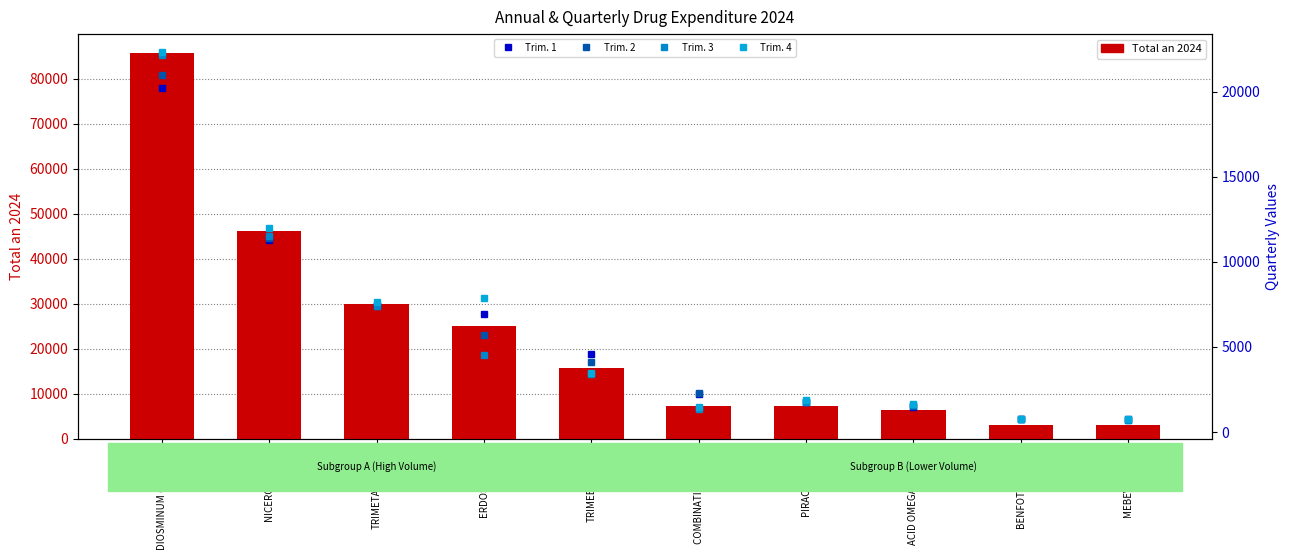

At which label does Trim. 1 reach its peak?

DIOSMINUM (COMBI…